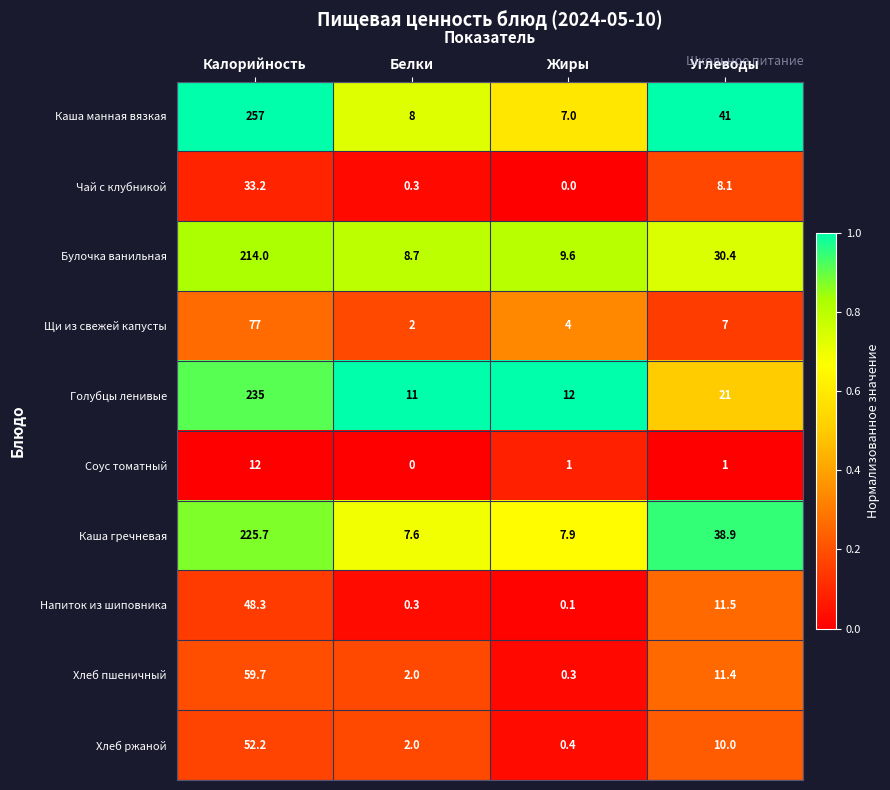

At which label is Щи из свежей капусты closest to 39?

Углеводы